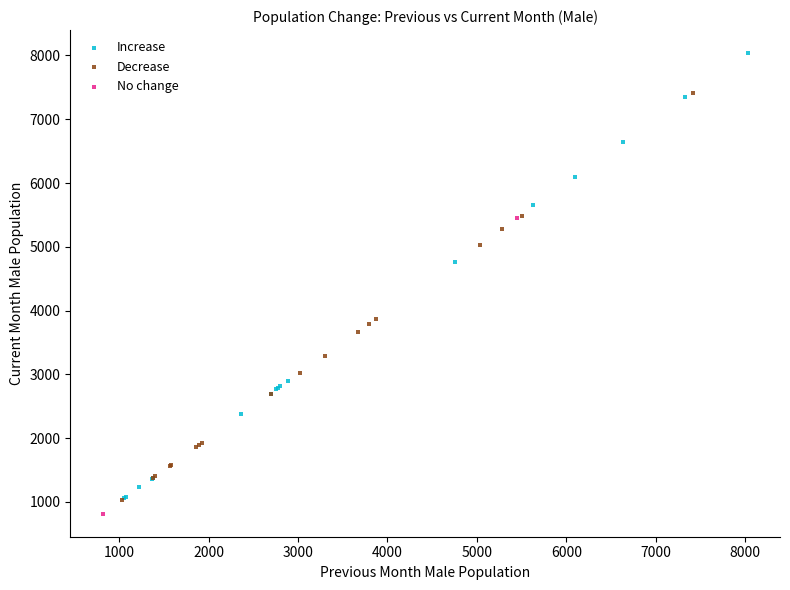

Which series reaches the maximum Y coordinate?

Increase